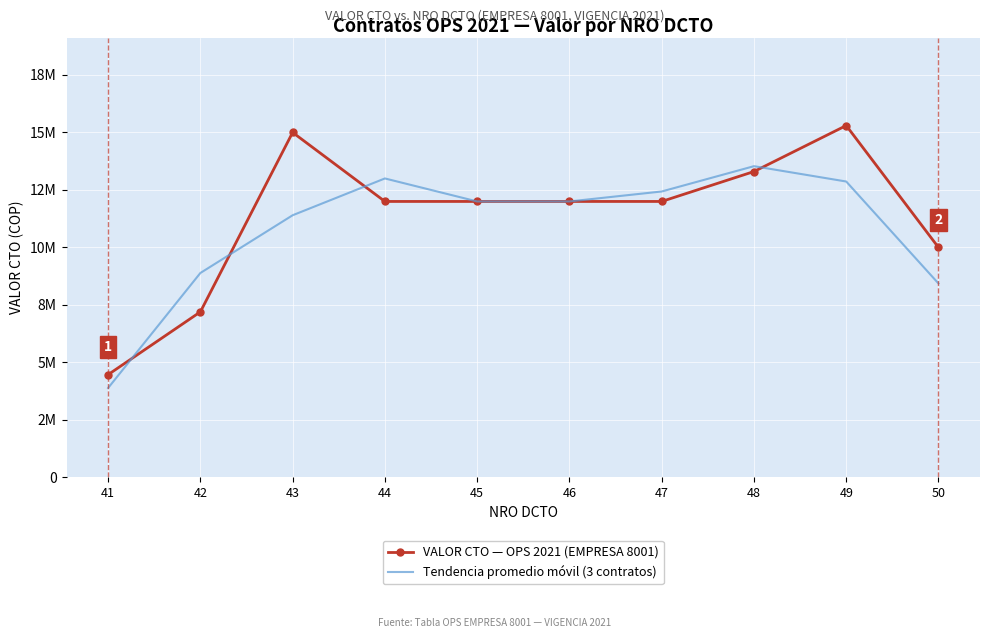

Which series has the largest total across all categories?

VALOR CTO — OPS 2021 (EMPRESA 8001)